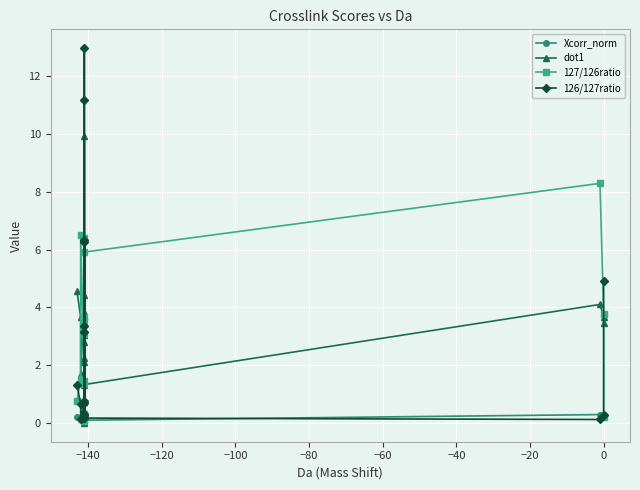

Which series changed the most between −80 and −60?

127/126ratio